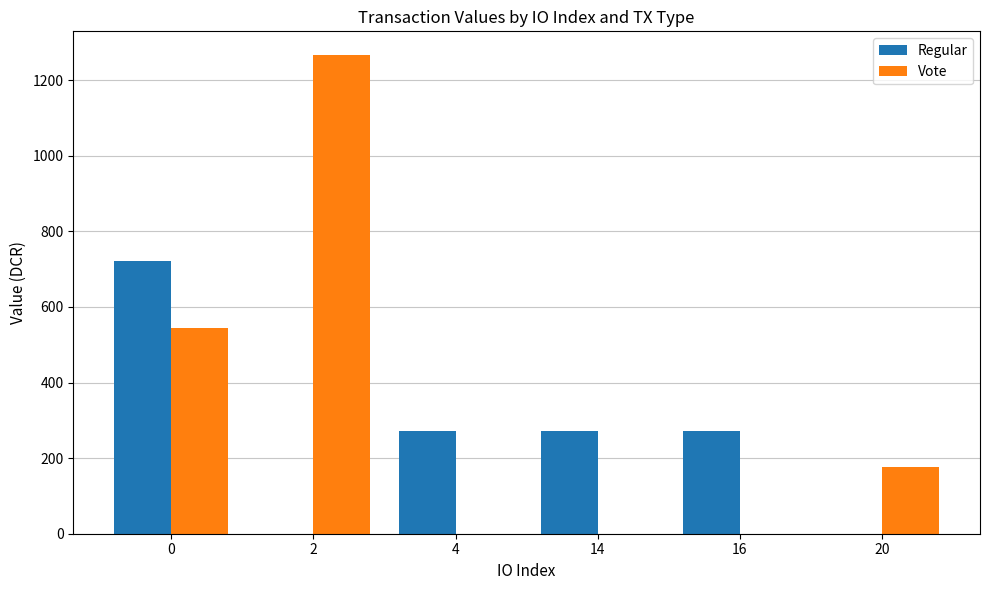

How many series are shown in this chart?

2